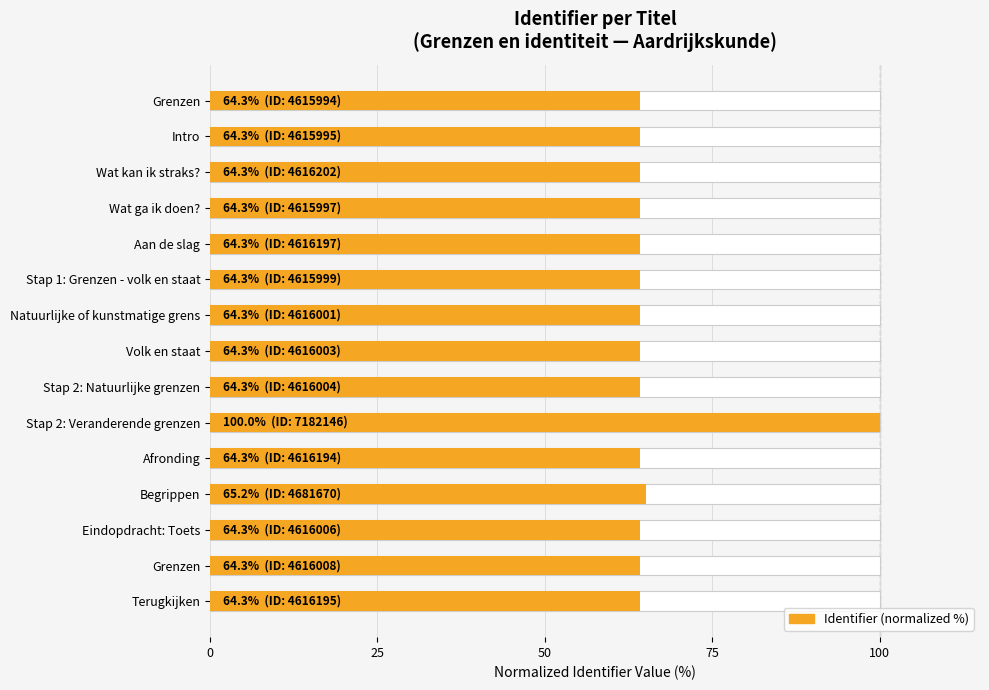

What is the difference between the values at Stap 2: Veranderende grenzen and Afronding?

35.7